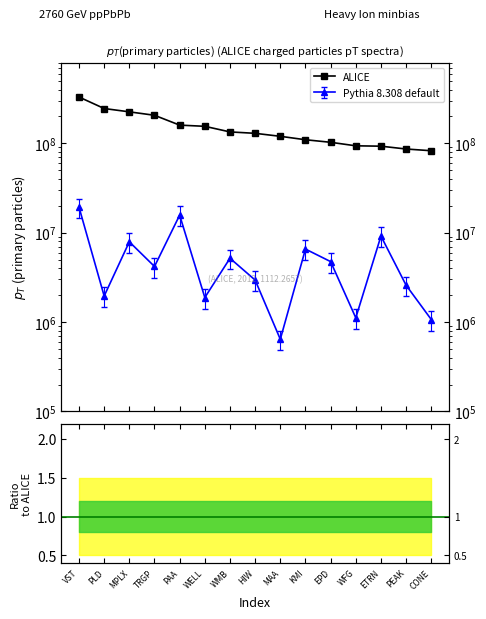

Reading left to right, list all the values displayed in this chart.

329840000	245255000	225095000	206037000	159868000	155053000	134203000	129413000	119830000	109687000	102708000	93809000	92924000	86388000	82628000